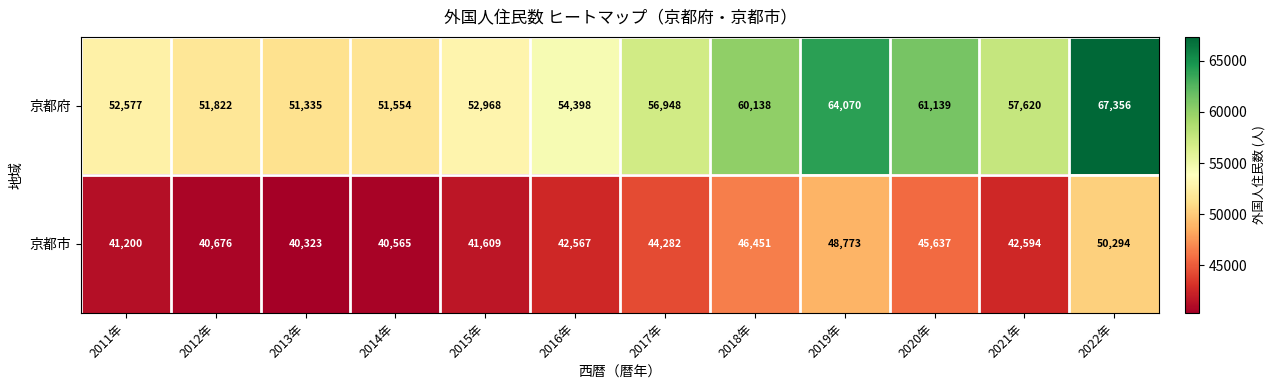

At which category does the chart reach its minimum across all series?

2013年